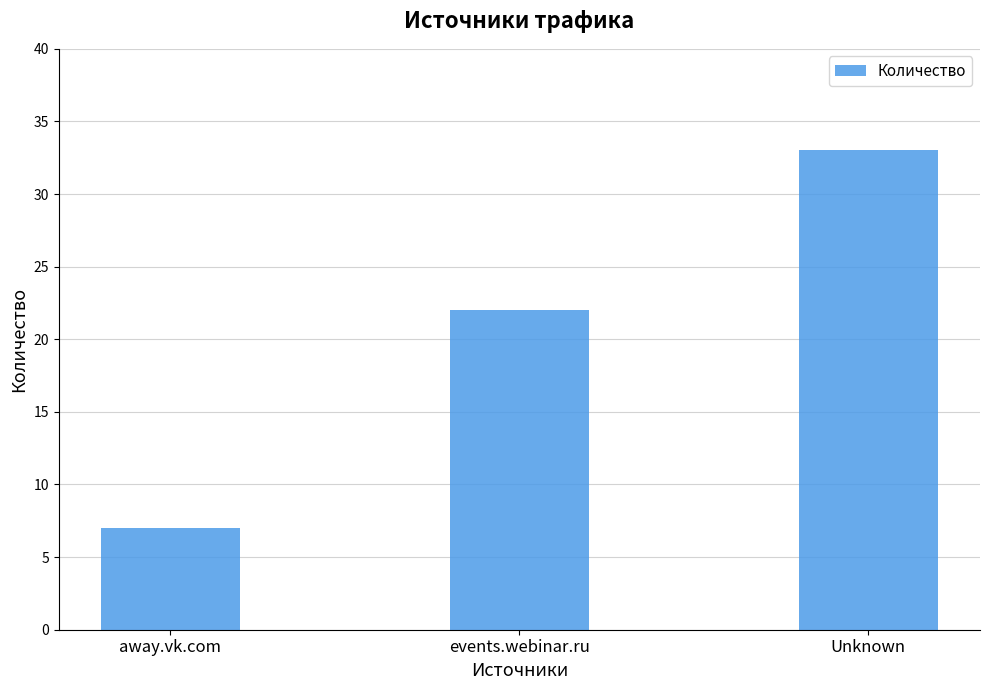

Count the number of categories in the chart.

3